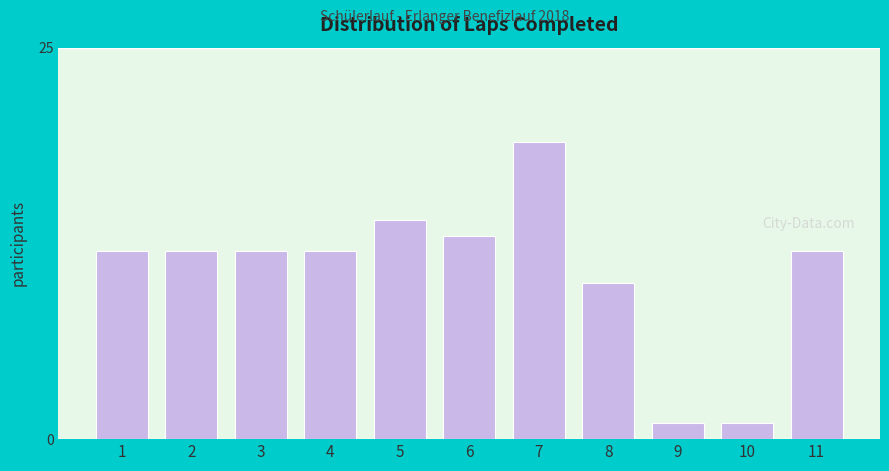

Reading left to right, extract all data points from this chart.

12	12	12	12	14	13	19	10	1	1	12